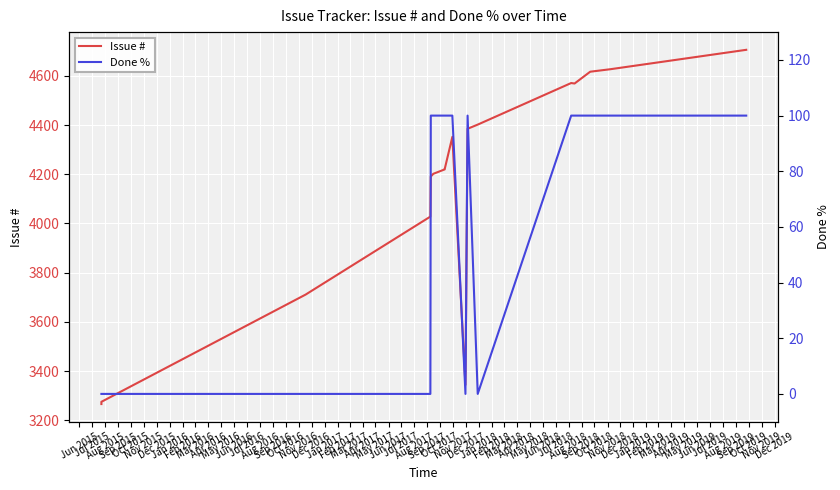

Reading left to right, list all the values displayed in this chart.

Issue #: 3266	3267	3268	3275	3711	4028	4191	4202	4220	4222	4352	3344	4385	4402	4571	4569	4617	4627	4706
Done %: 0	0	0	0	0	0	100	100	100	100	100	0	100	0	100	100	100	100	100